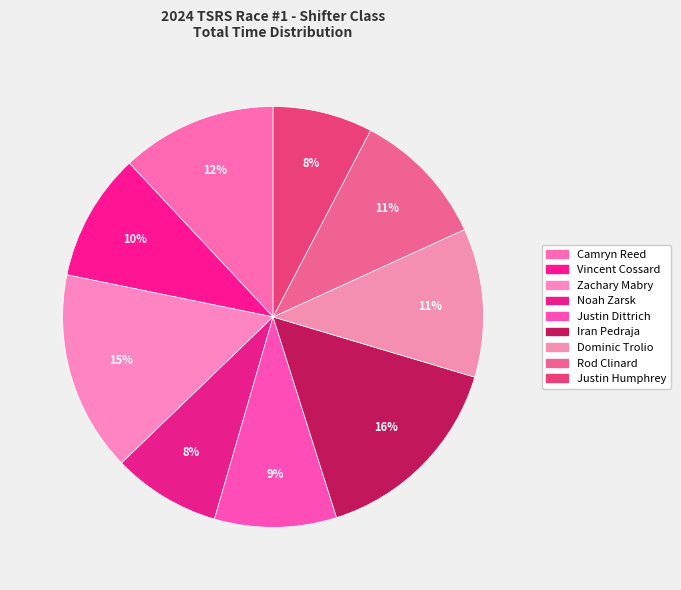

Count the number of slices in the pie.

9